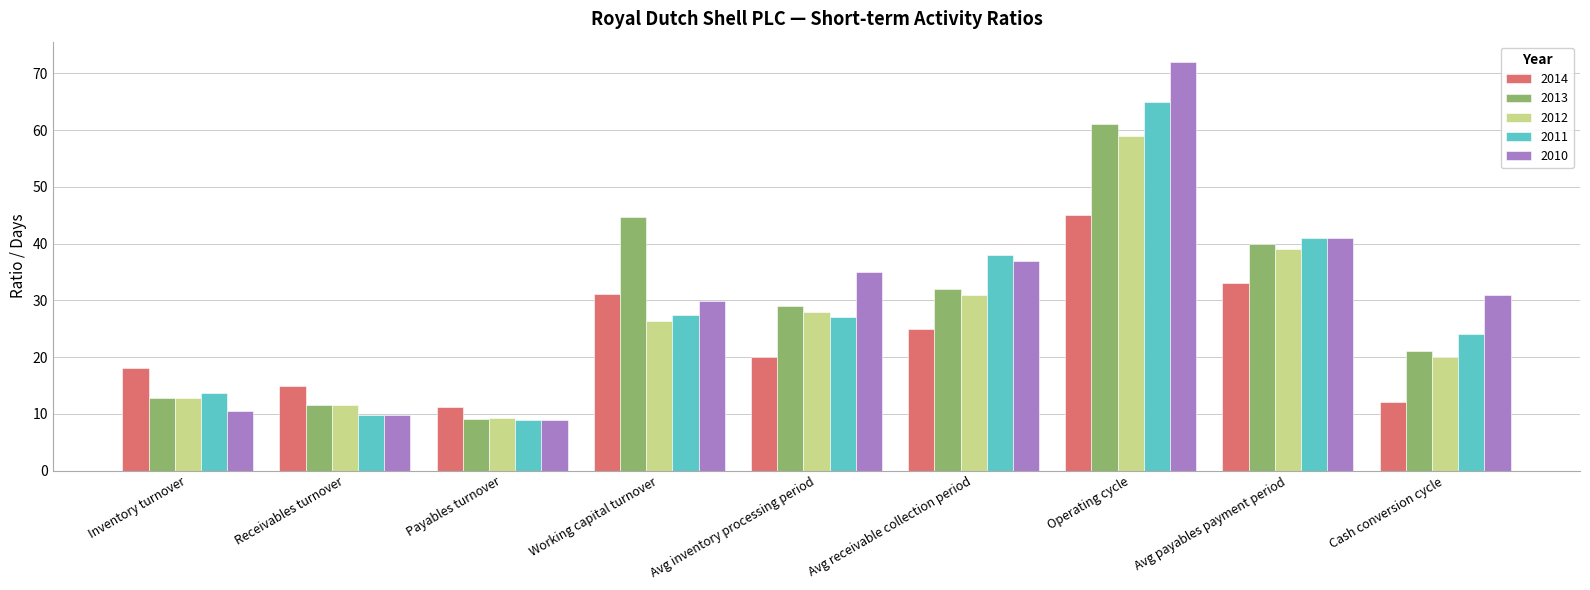

Which category has the lowest value in the 2013 series?

Payables turnover